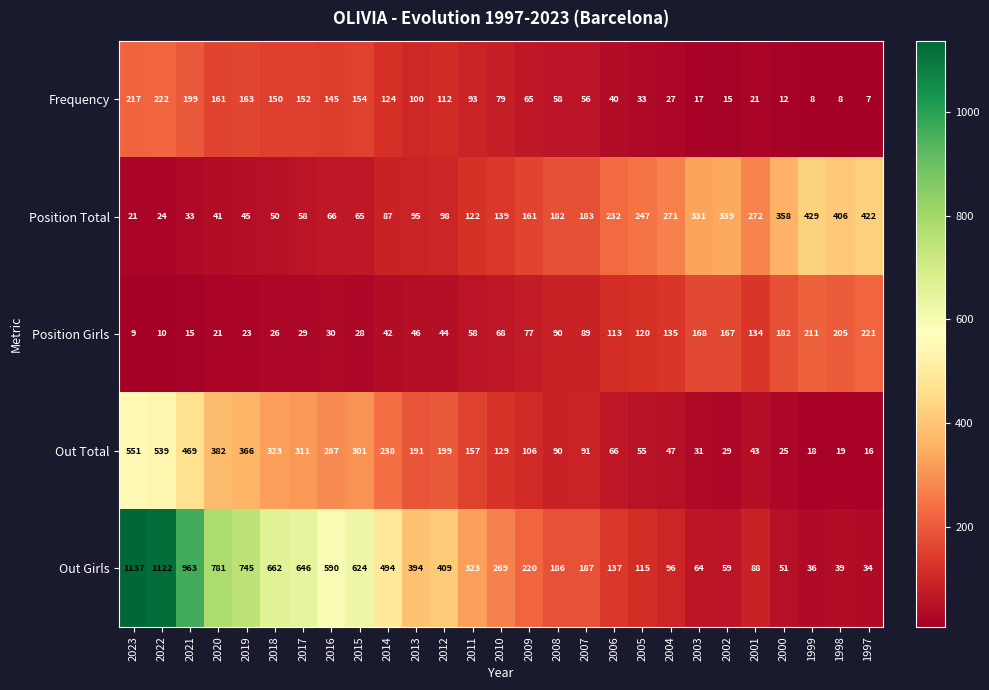

What is the difference between the Out Girls values at 2002 and 1999?

23